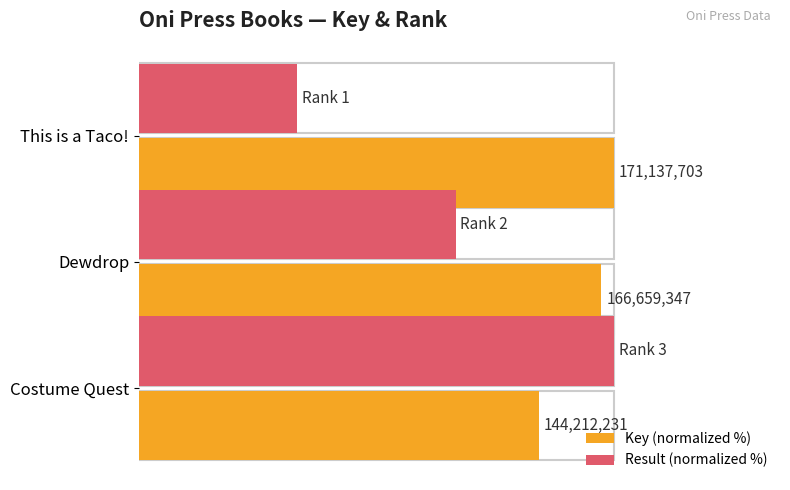

What are all the series names shown in the legend?

Key (normalized %), Result (normalized %)